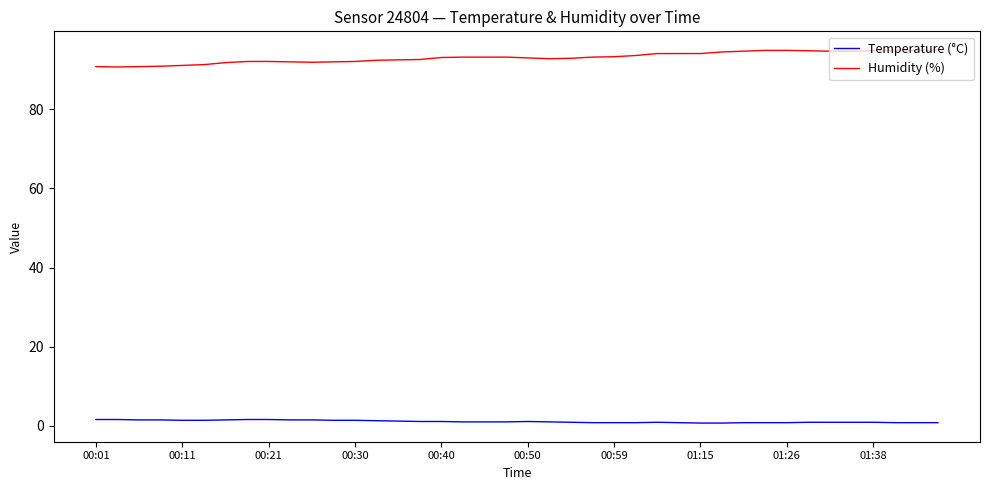

What is the greatest value displayed?

95.0